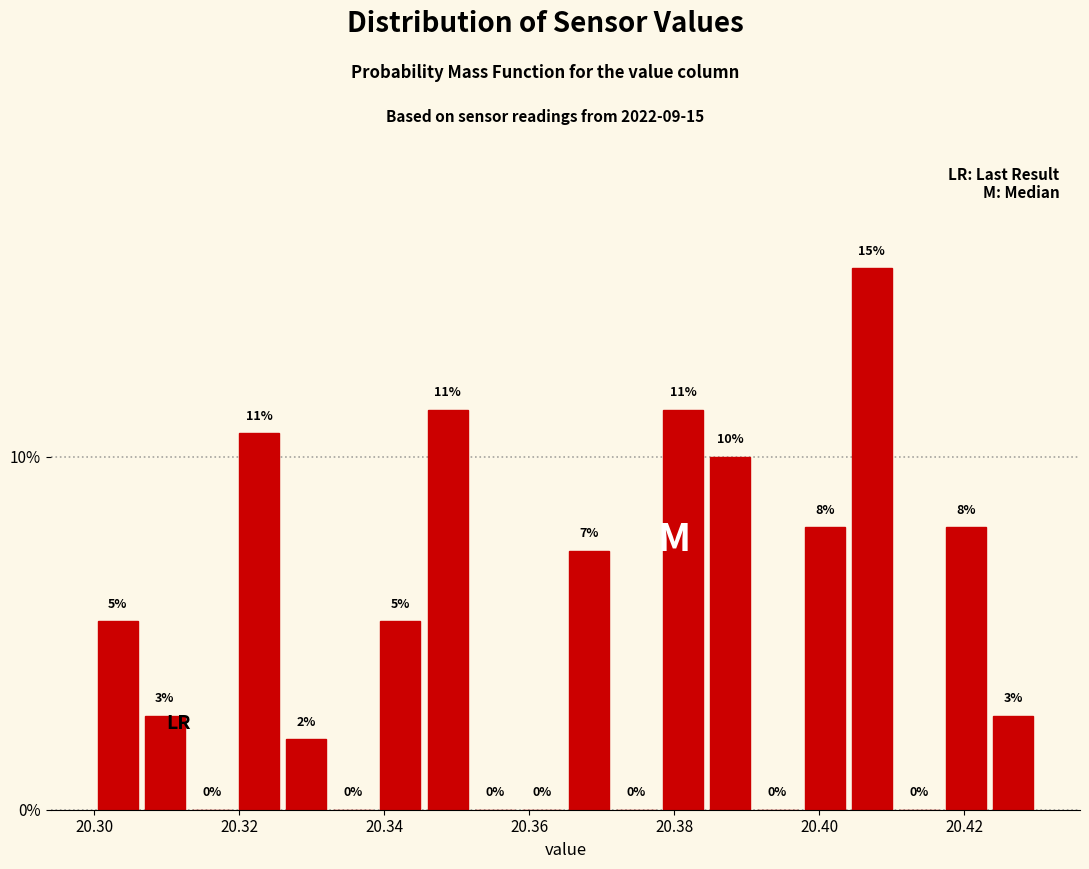

Read against the x-axis, roughly where is the centre of the tallest bar?

20.408